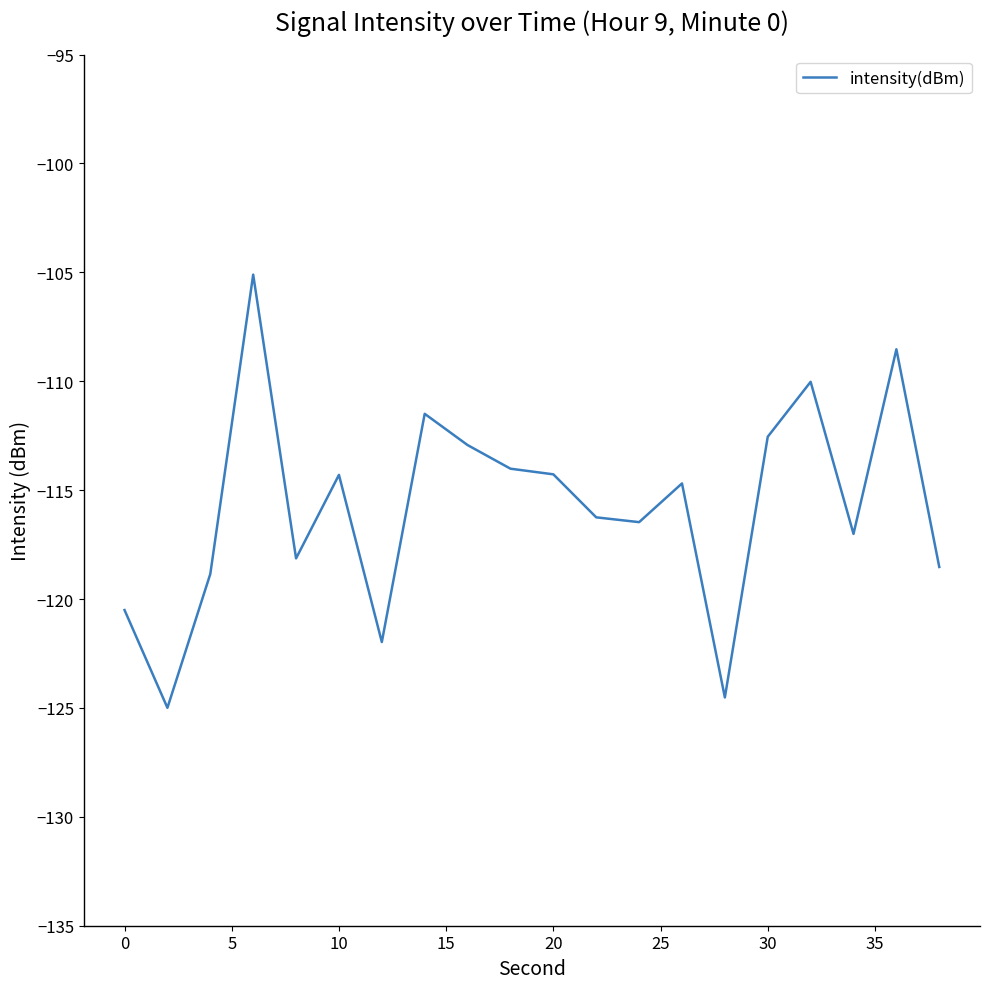

How many lines are shown in the chart?

1